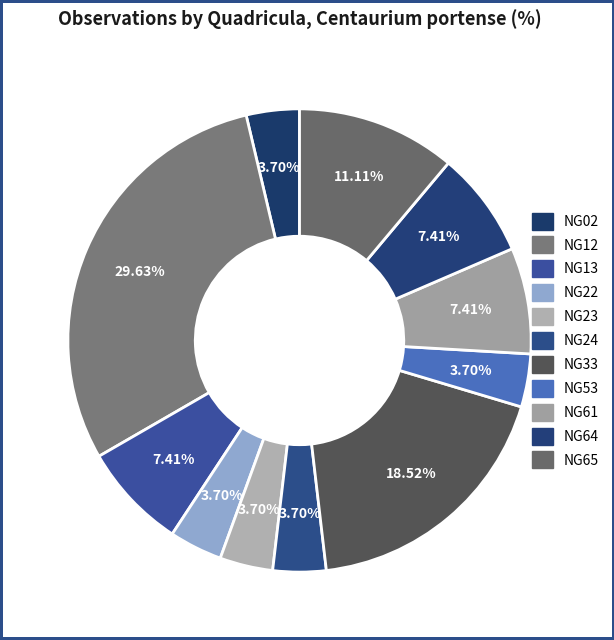

How much of the chart is everything except NG02?

96.3%